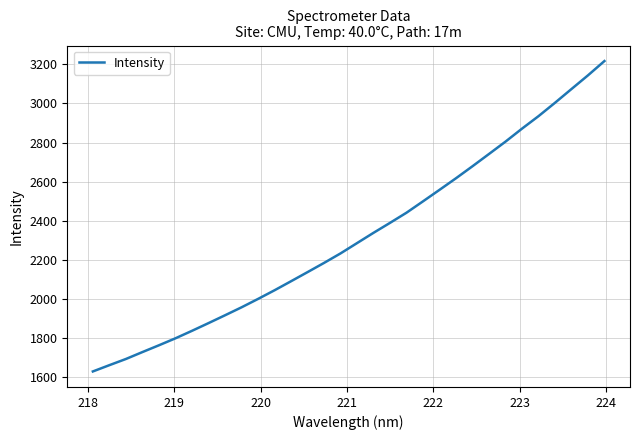

What is the difference between the maximum and minimum values?

1587.9